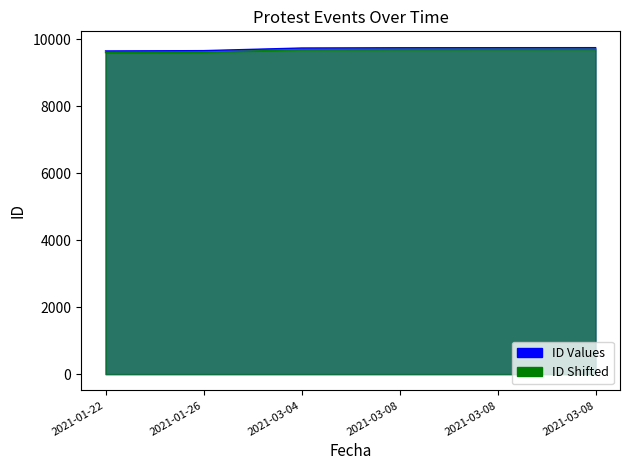

The value at 2021-03-04 is 2159. True or false?

False